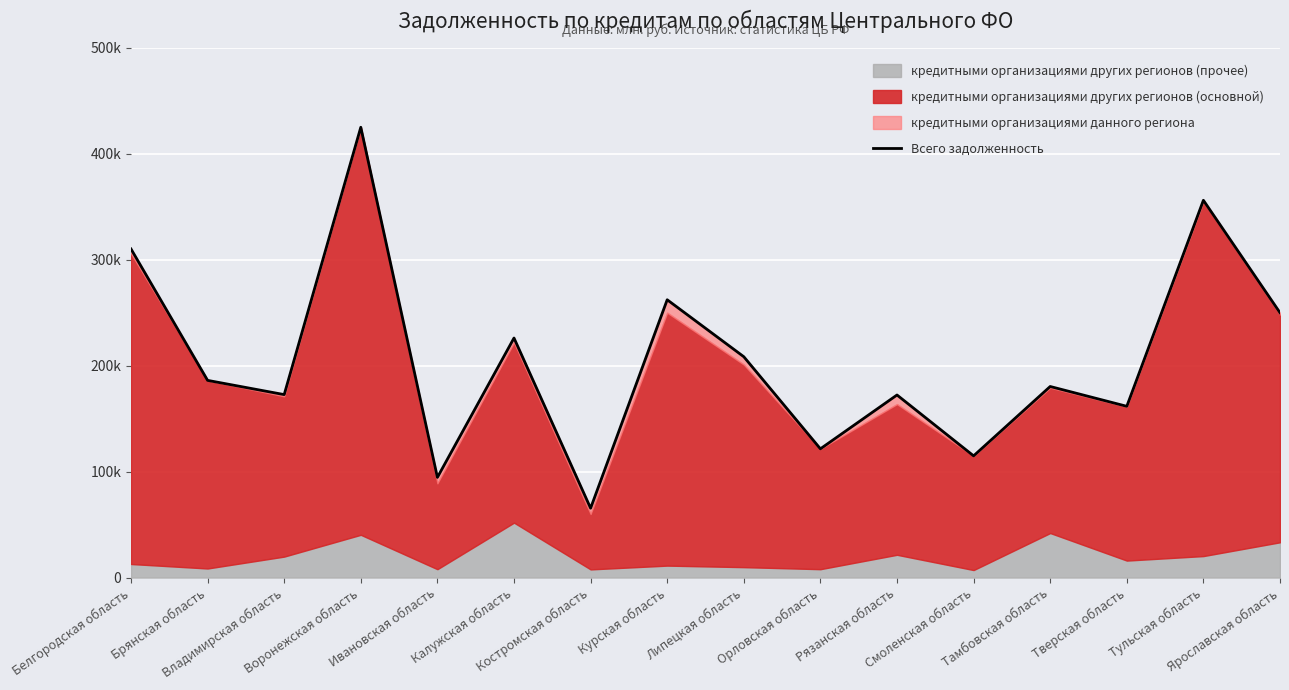

Where does the data first go above 186084?

Белгородская область